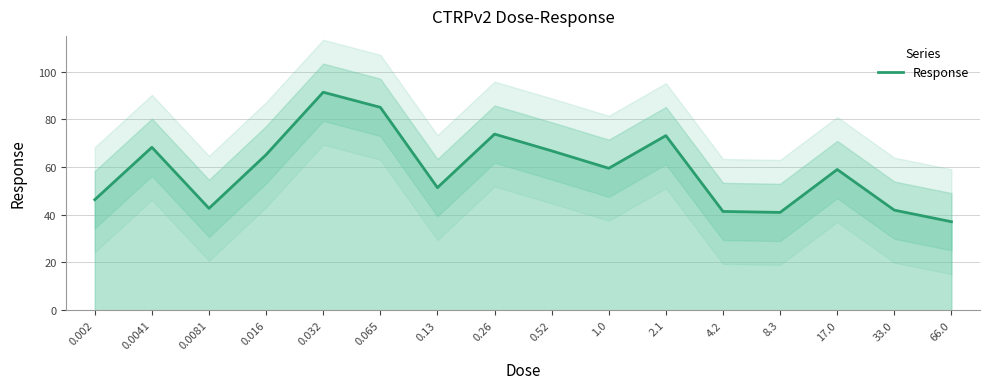

Reading right to left, transcribe all the data shown in this chart.

37.1	41.9	59.0	41.0	41.4	73.2	59.5	66.8	73.8	51.4	85.0	91.4	65.2	42.7	68.3	46.3